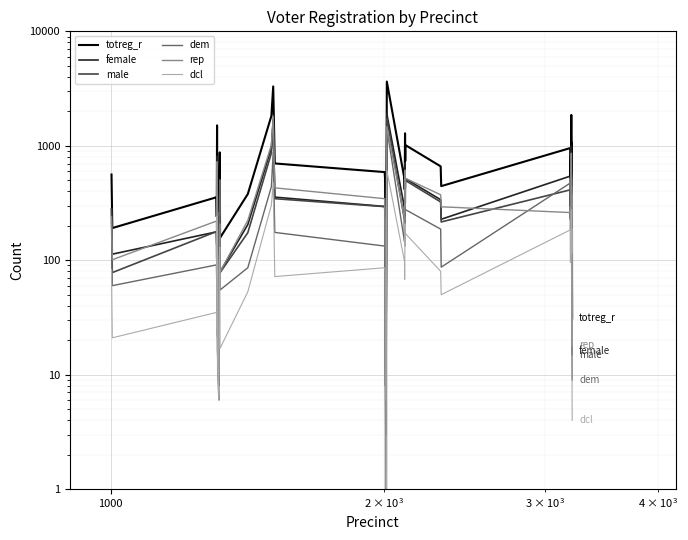

Is the value of male at 31 greater than the value of totreg_r at 16?

Yes